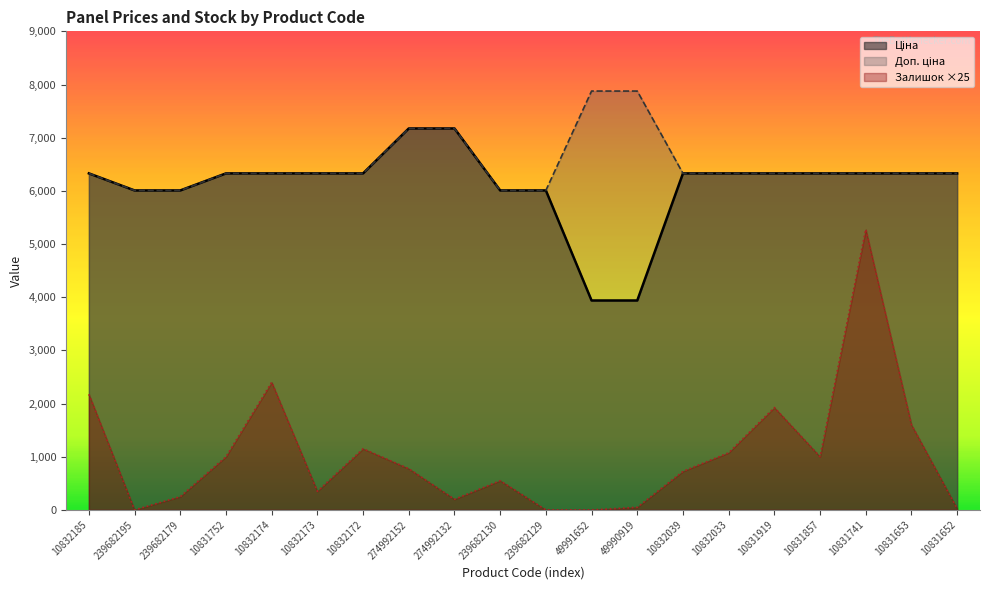

What is the value of the Залишок point at the 1st from the left?

2175.0